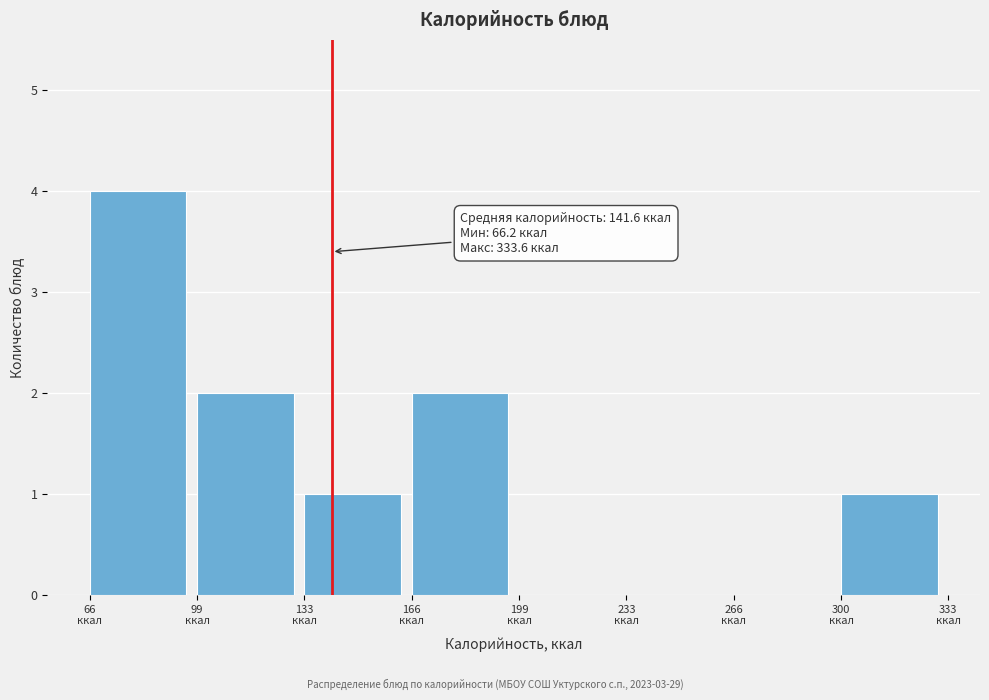

Over which range of the x-axis is the bar tallest?

65 to 100